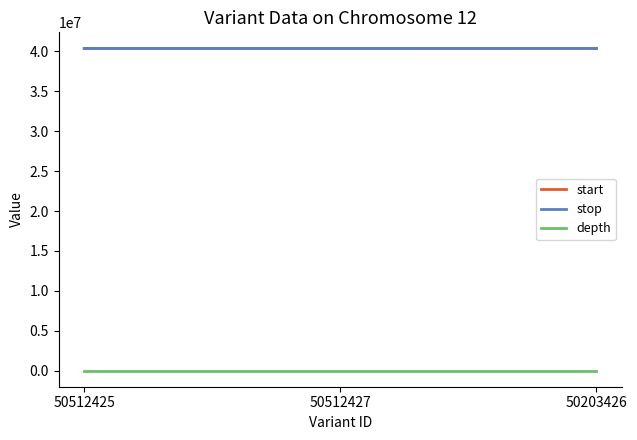

True or false: depth has a value of 5 at 50203426.

True